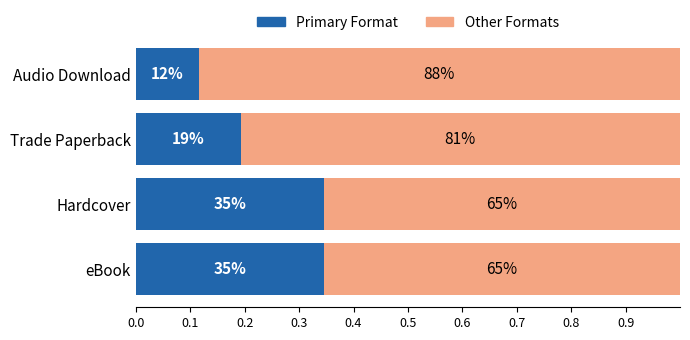

What are all the series names shown in the legend?

Primary Format, Other Formats